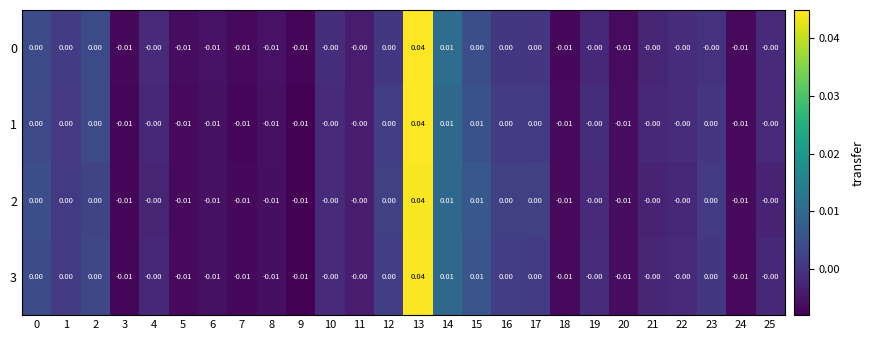

Is the value of 1 at 24 greater than the value of 2 at 16?

No